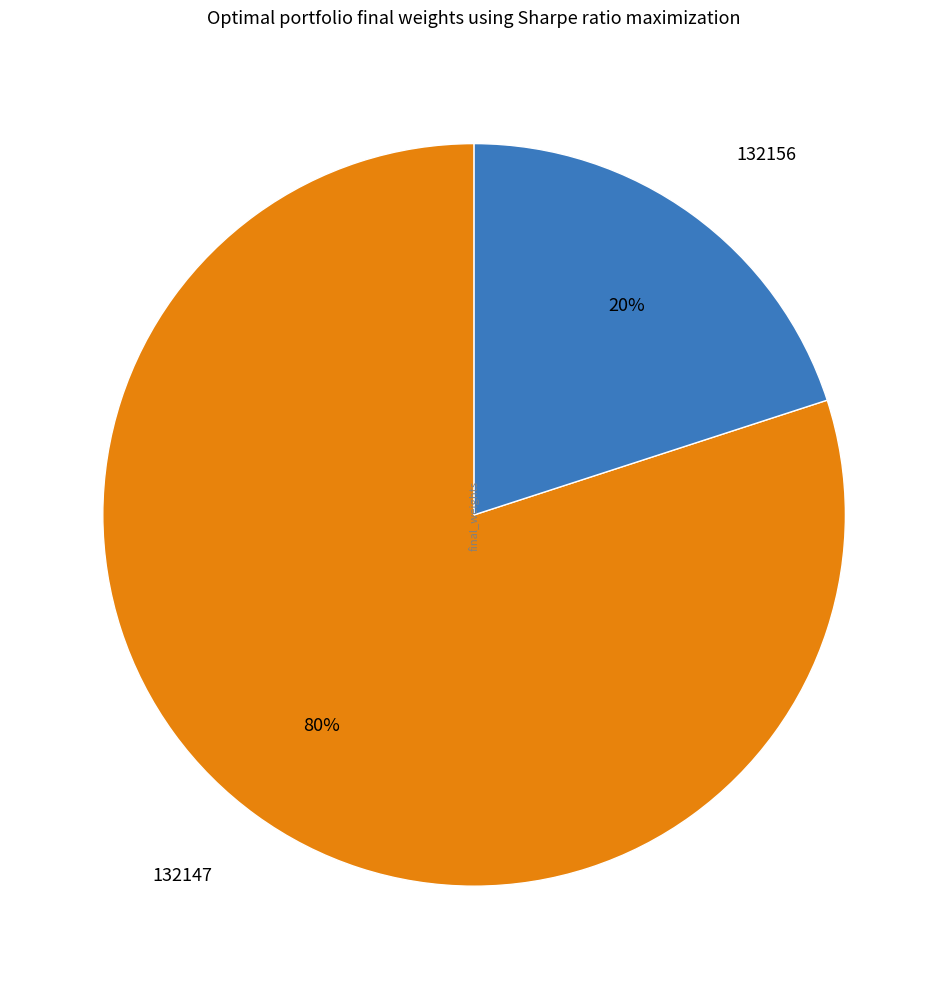

Rank the categories by value from highest to lowest.

132147, 132156